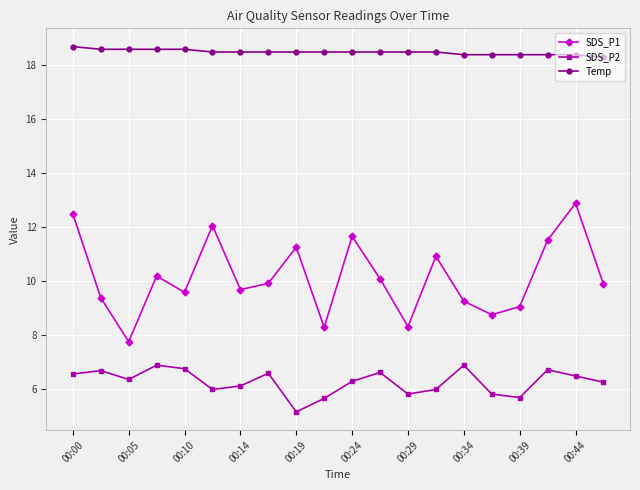

True or false: Temp and SDS_P2 intersect in this chart.

False